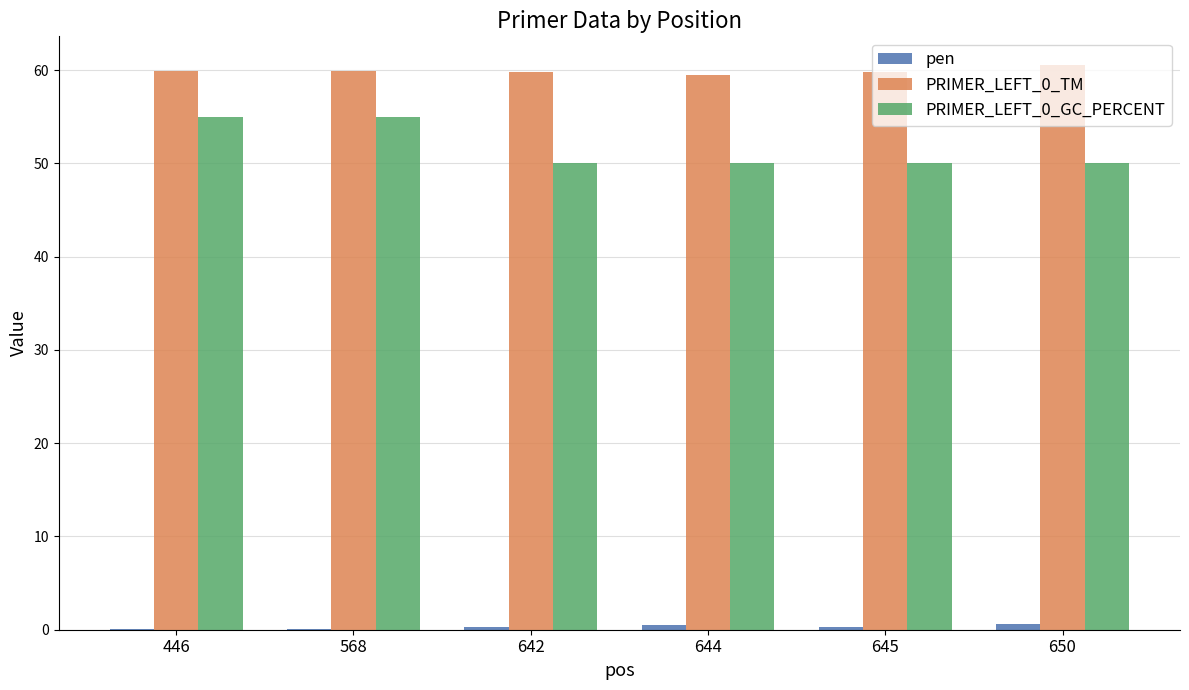

Is it true that PRIMER_LEFT_0_TM equals 59.8 at 645?

True